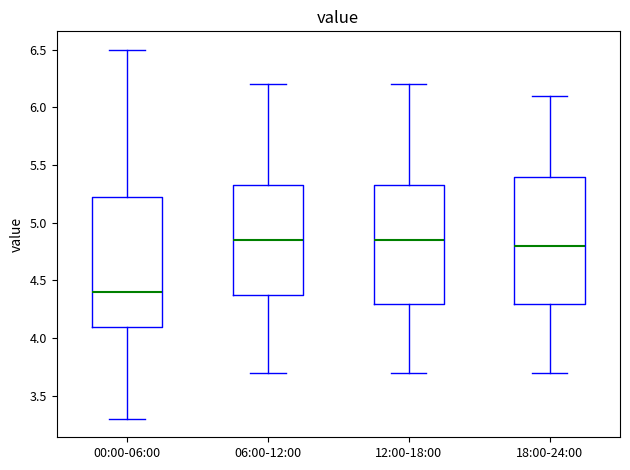

Where is the lower edge of the box for 06:00-12:00 on the y-axis? The values are not printed on the chart, so give them approximately, as read against the axis.

4.40